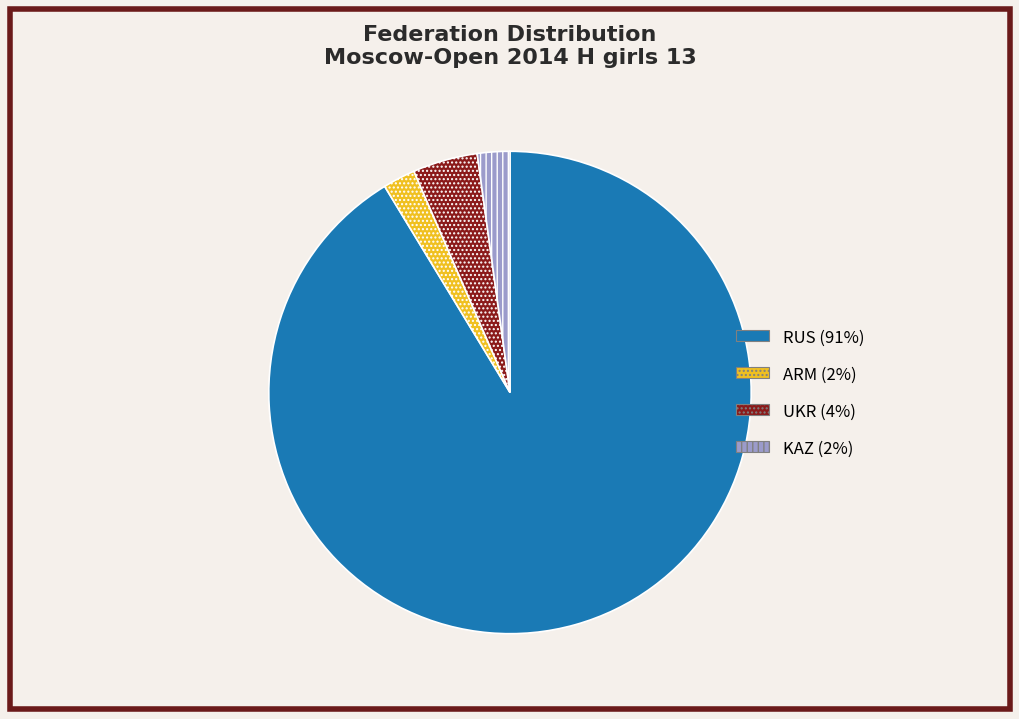

Does any single category account for the majority?

Yes